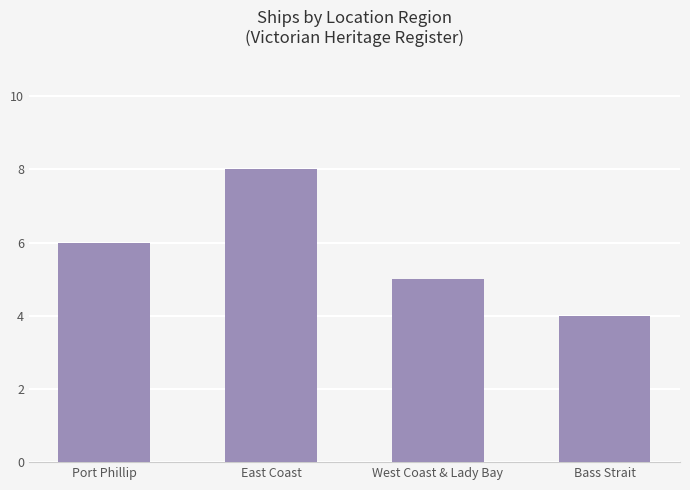

Approximately how many times larger is the value at West Coast & Lady Bay compared to East Coast?

0.6